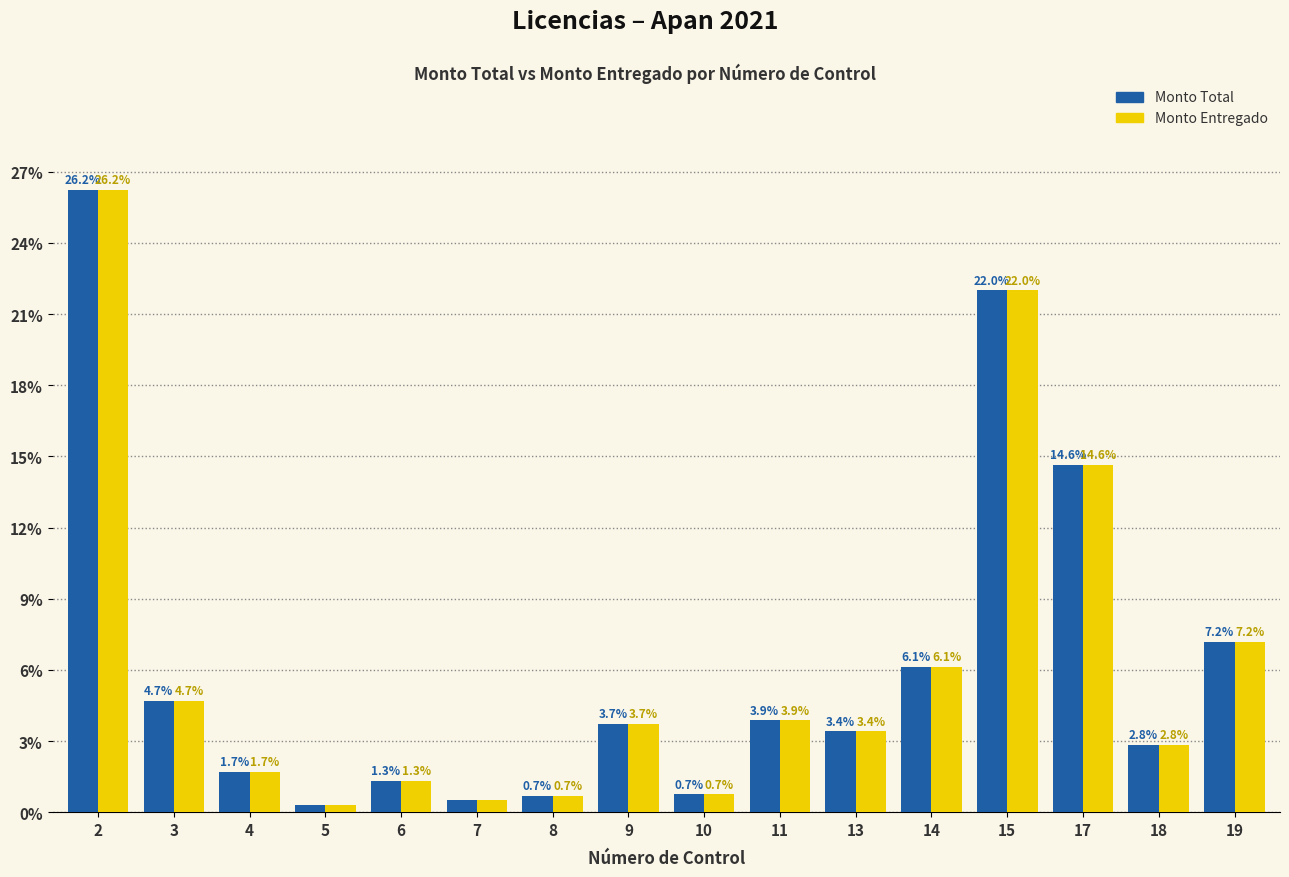

What is the sum of all Monto Total values?

100.0